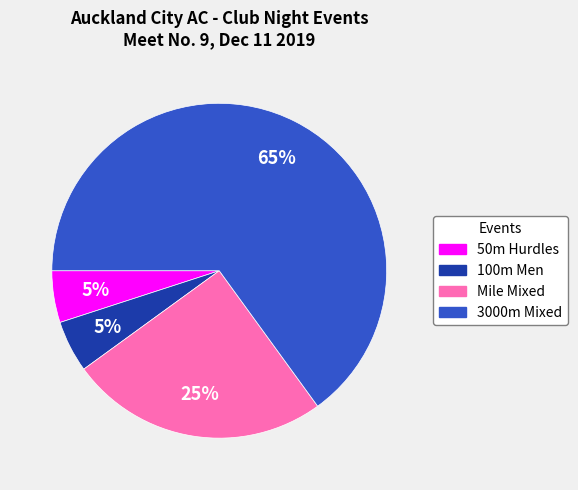

Approximately how many times larger is the value at 3000m Mixed compared to 50m Hurdles?

13.0